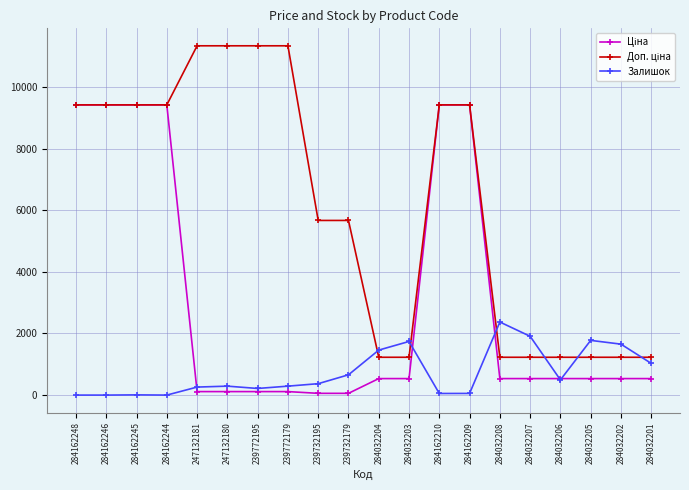

At how many categories does at least one series exceed 7719?

10